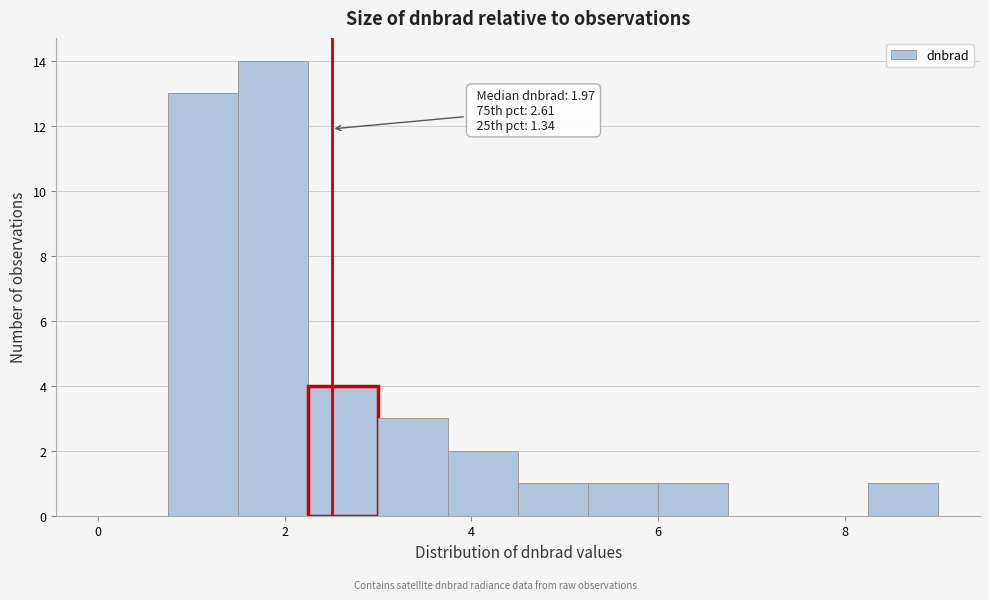

Read against the x-axis, roughly where is the centre of the tallest bar?

1.8